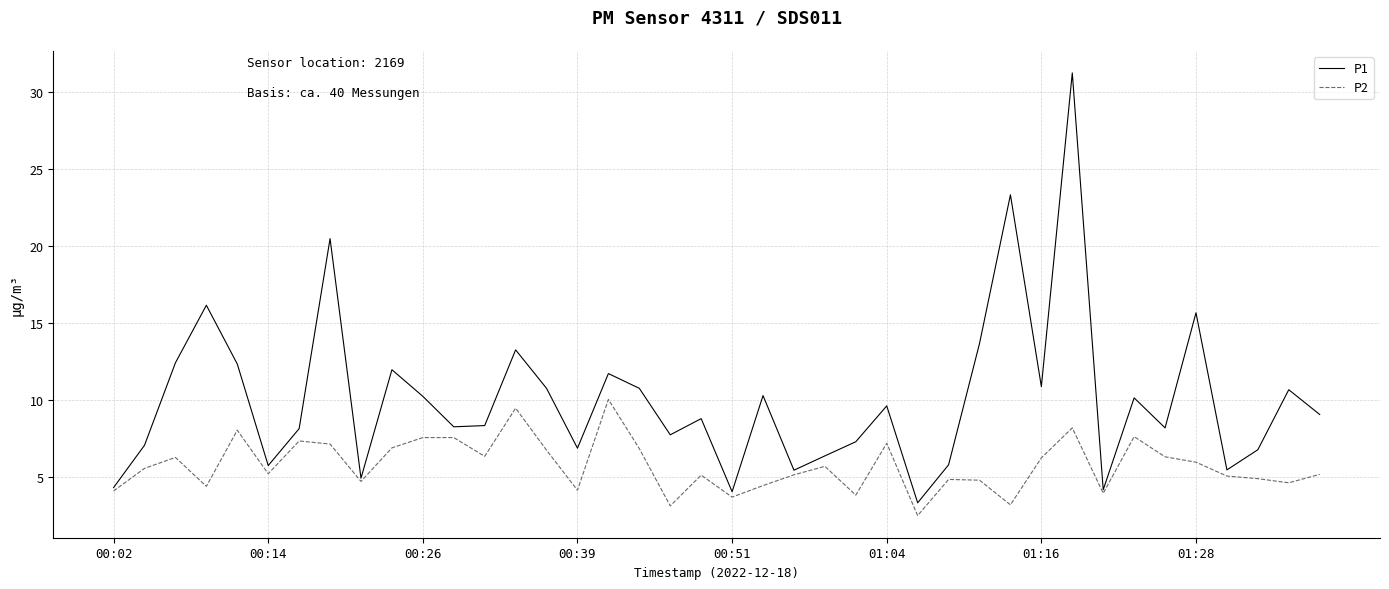

What is the maximum value for P1?

31.3